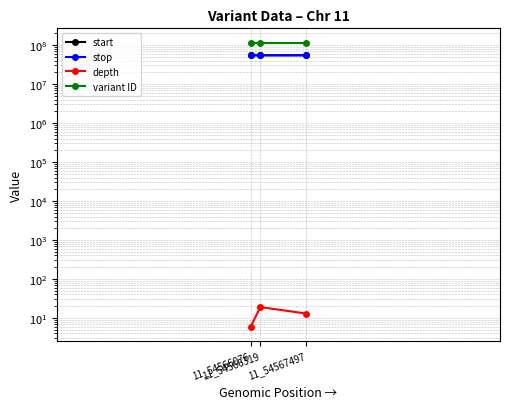

Does the chart have visible grid lines?

Yes